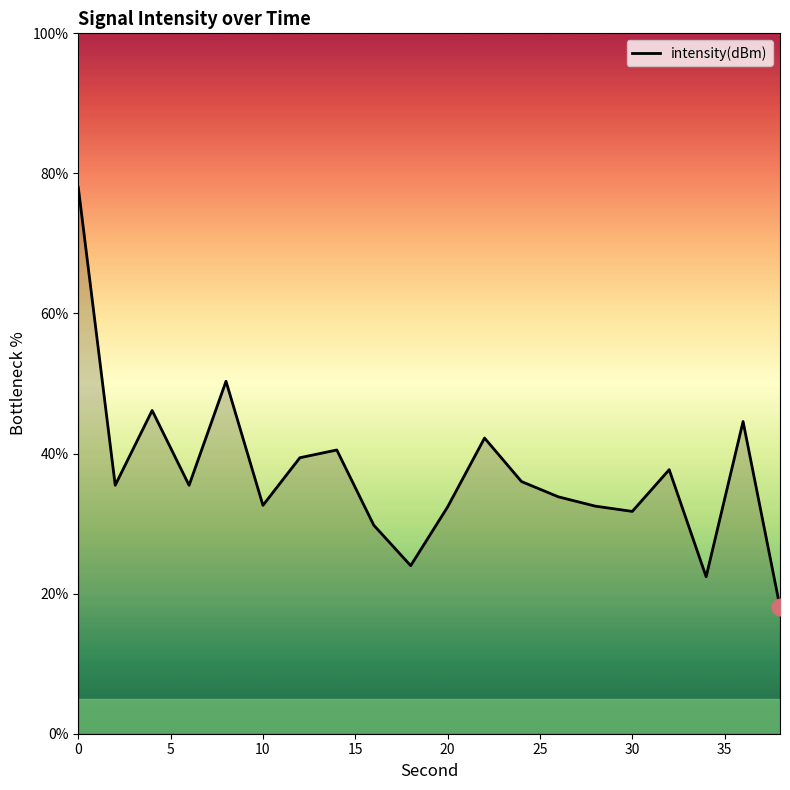

What is the smallest value displayed?

18.1